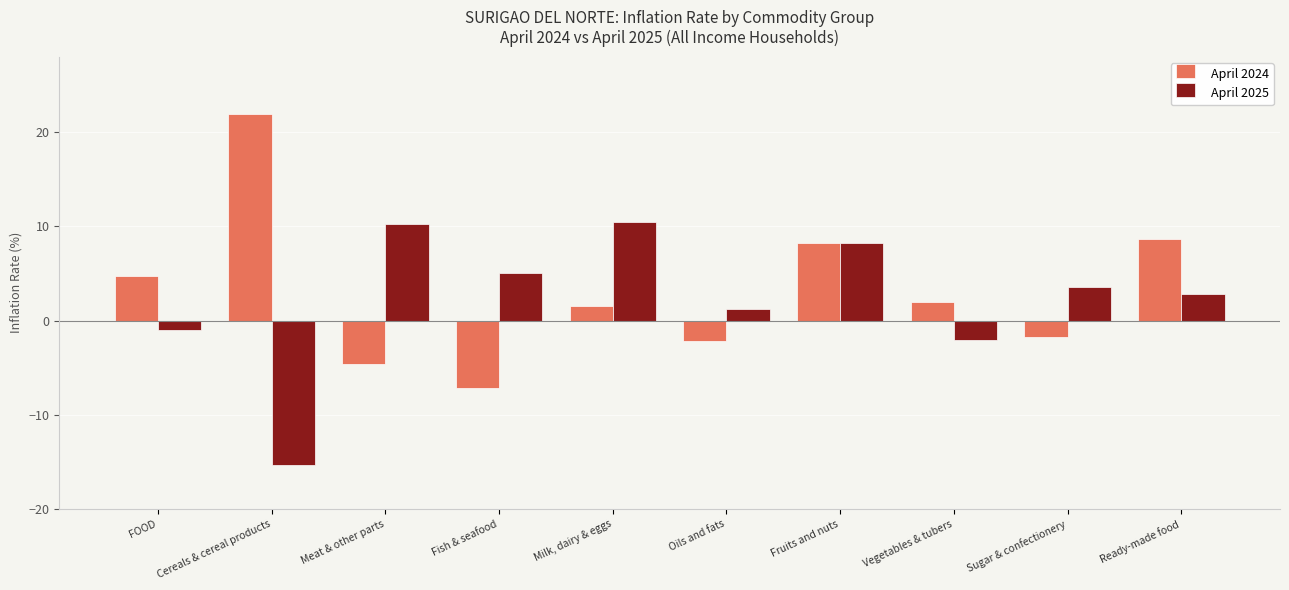

Which series has the largest total across all categories?

April 2024